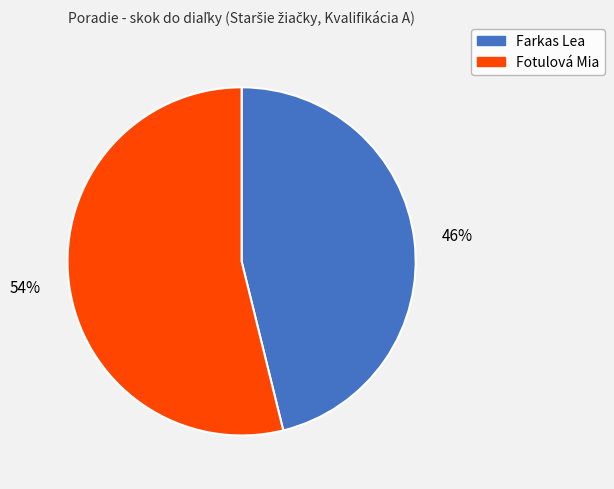

Rank the categories by value from highest to lowest.

Fotulová Mia, Farkas Lea